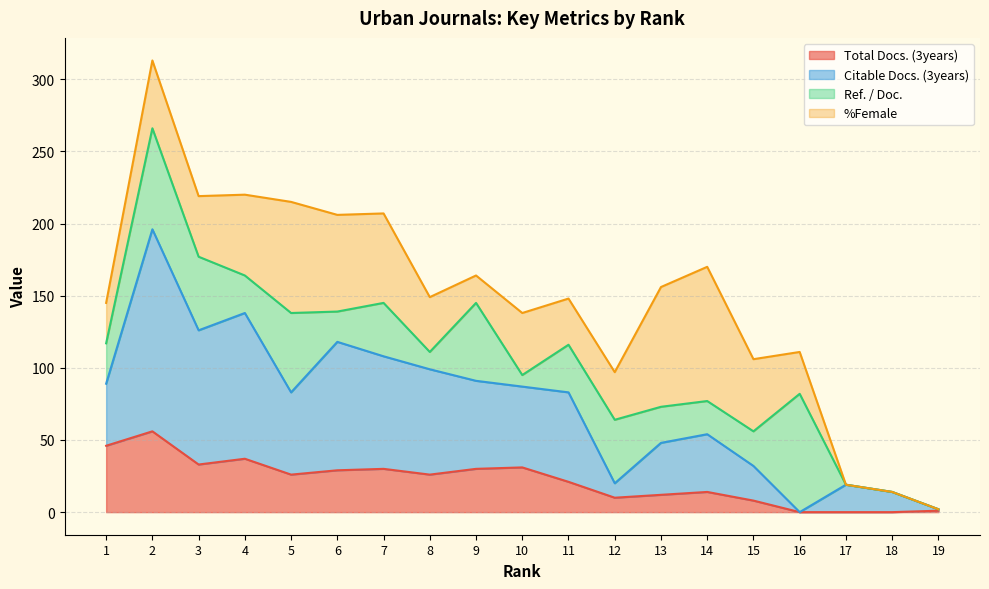

Which series has the largest total across all categories?

Citable Docs. (3years)